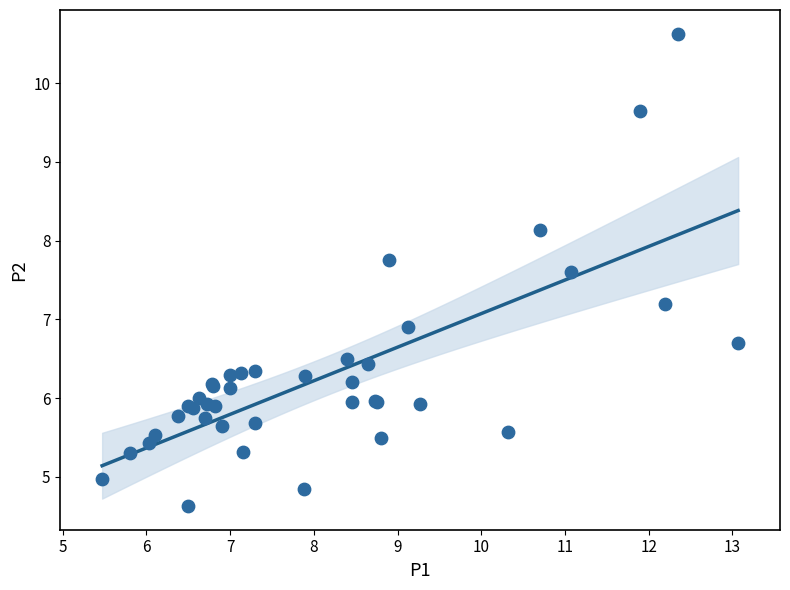

What Y value in the scatter plot is closest to 7?

6.9